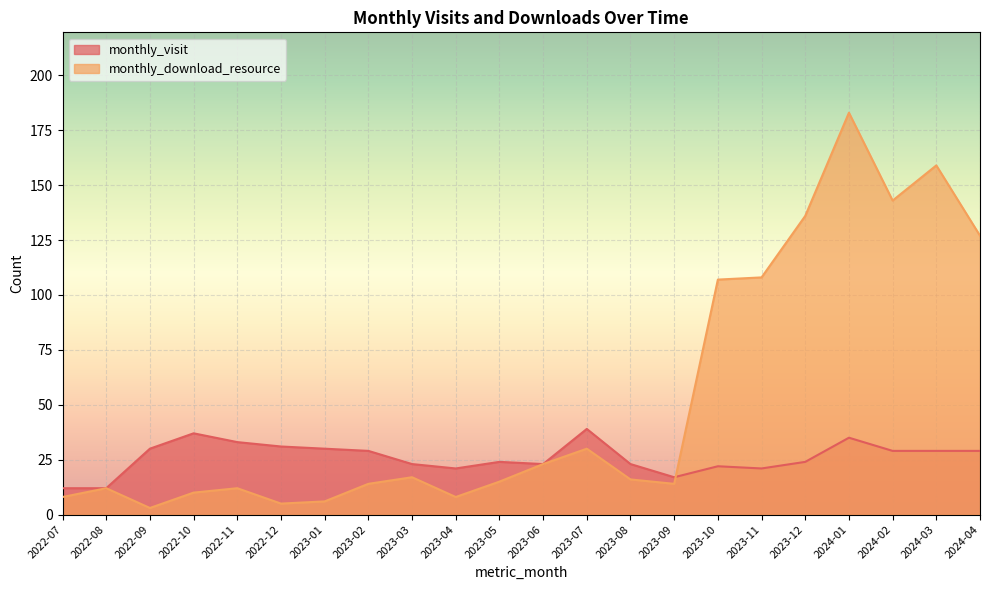

What is the difference between the highest and lowest values at 2024-03?

130